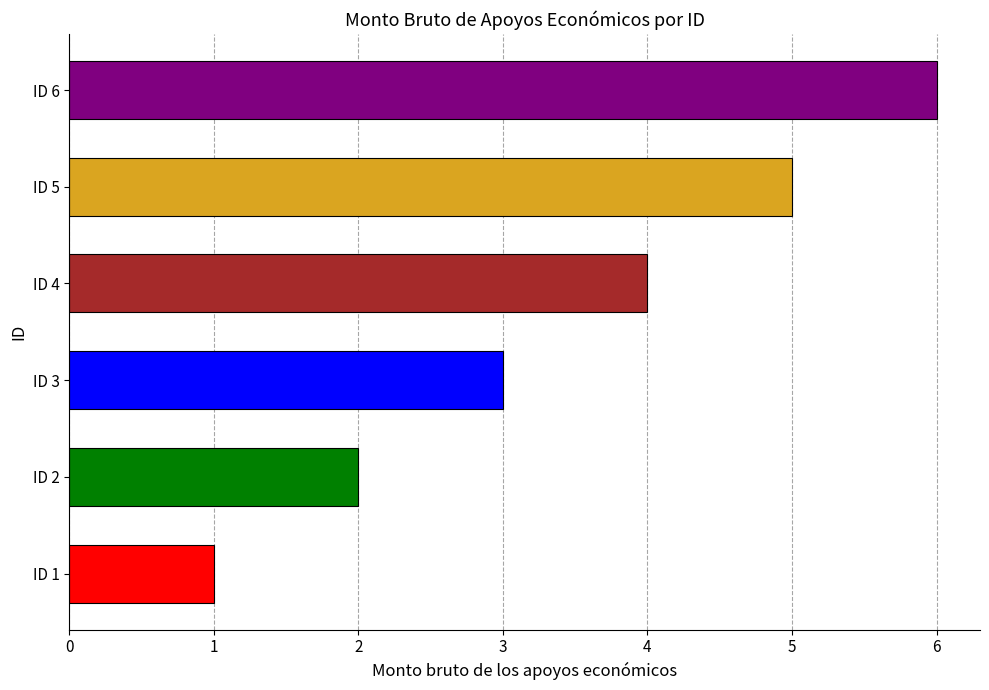

What is the sum of all values?

21